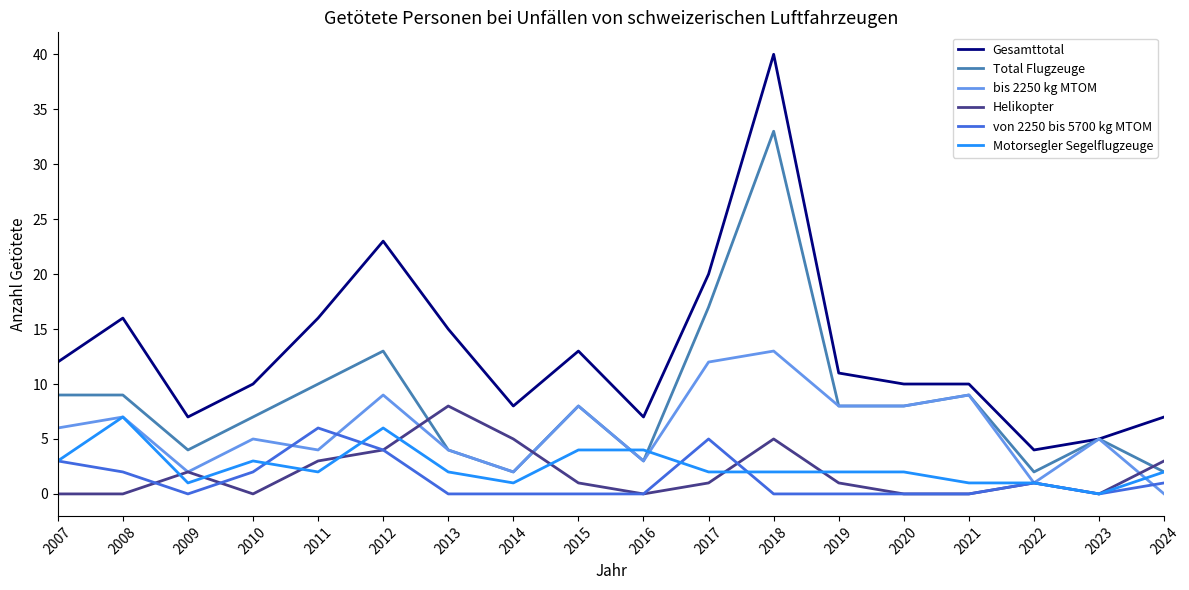

At which category is the sum across all series the highest?

2018